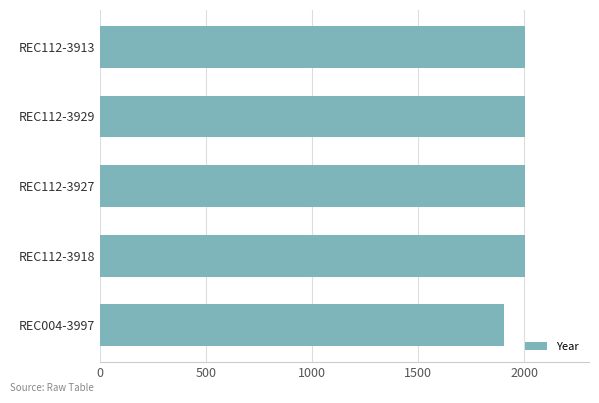

What is the difference between the maximum and minimum values?

102